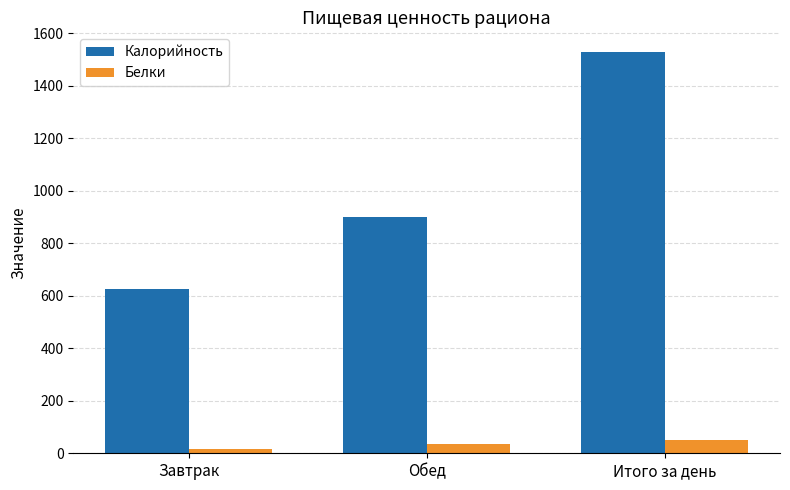

Which category has the lowest value in the Калорийность series?

Завтрак